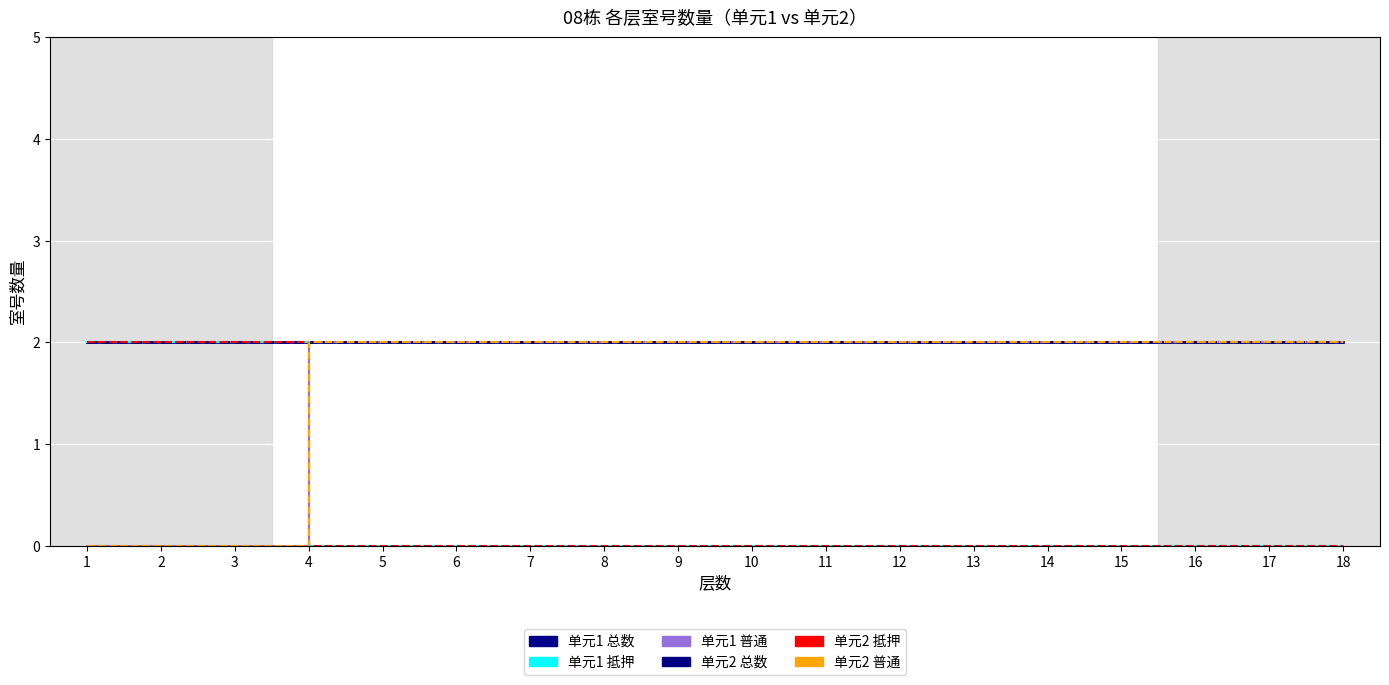

The 单元1 抵押 series shows 1 at 17. True or false?

False